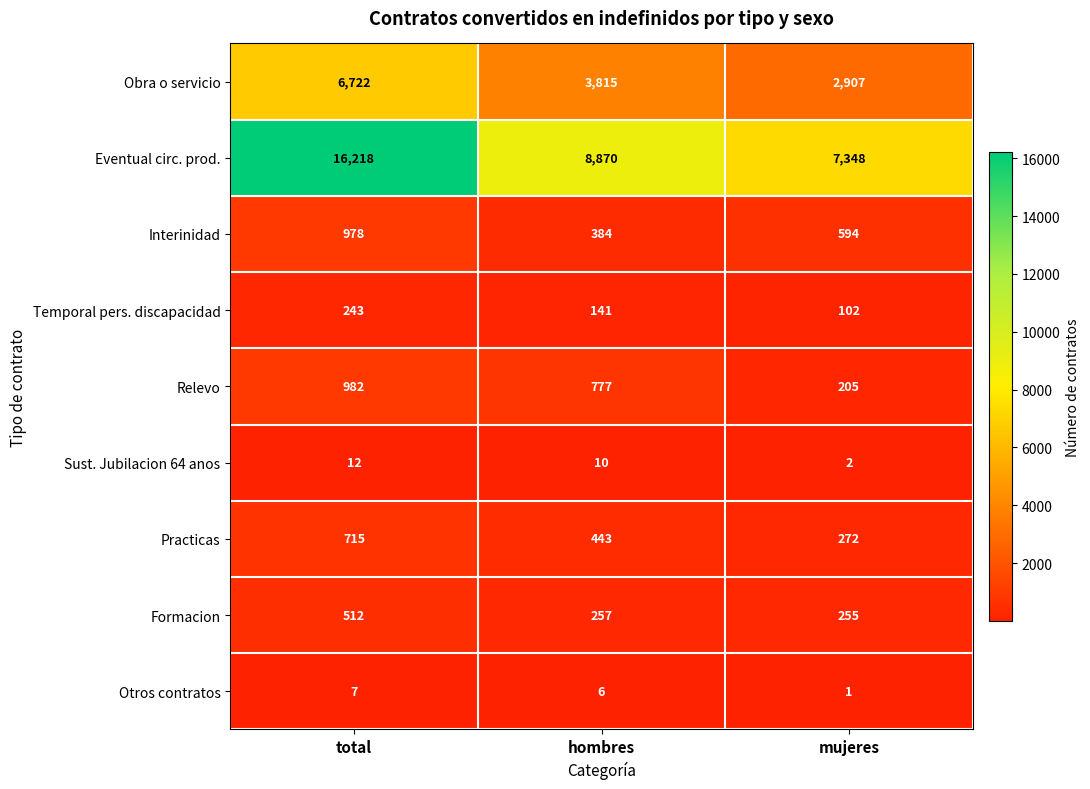

Count the Obra o servicio values in the range 2907 to 6722.

3